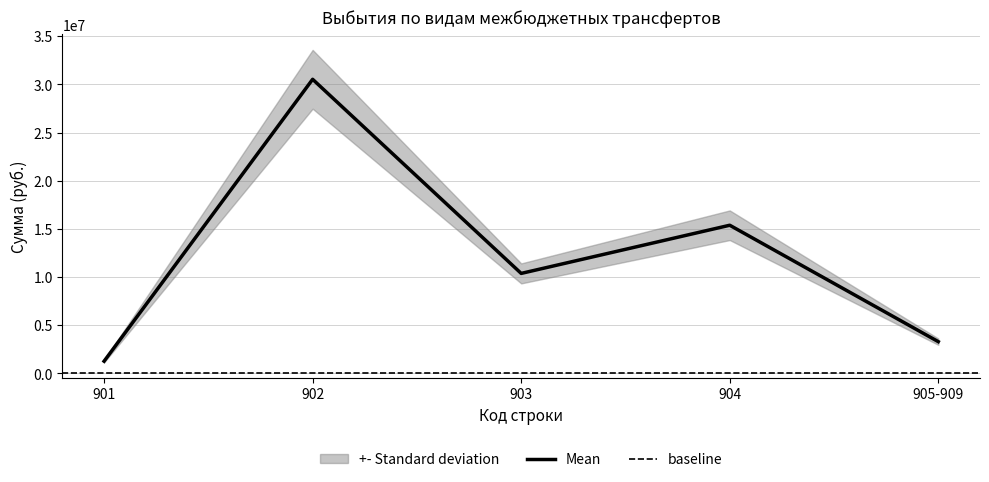

List the labels in order of Mean value, largest first.

902, 904, 903, 905-909, 901